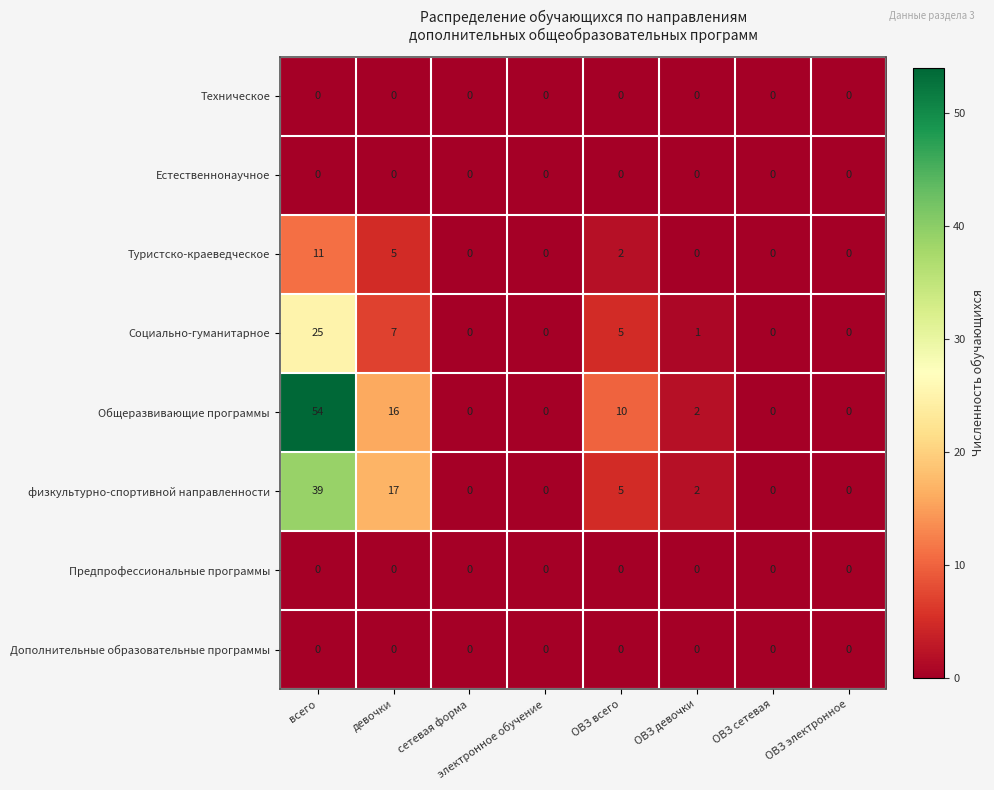

What is the approximate value of Туристско-краеведческое at всего, to the nearest 5?

10